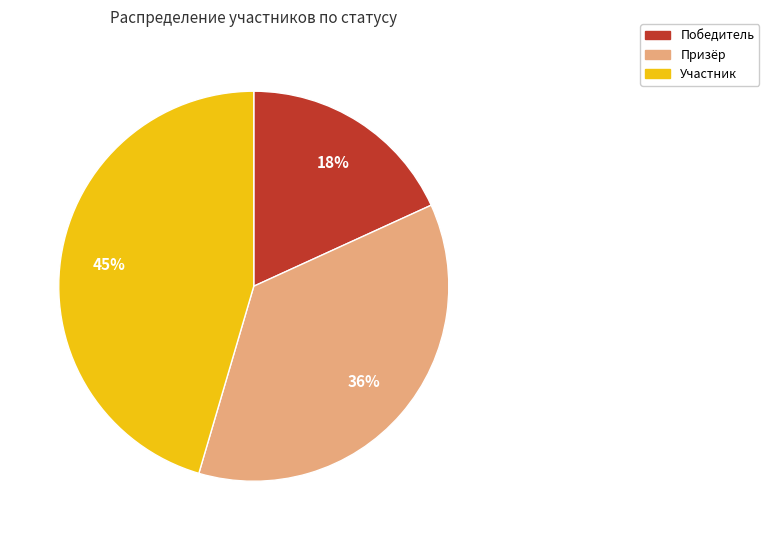

Do Призёр and Победитель together represent more than half of the pie?

Yes